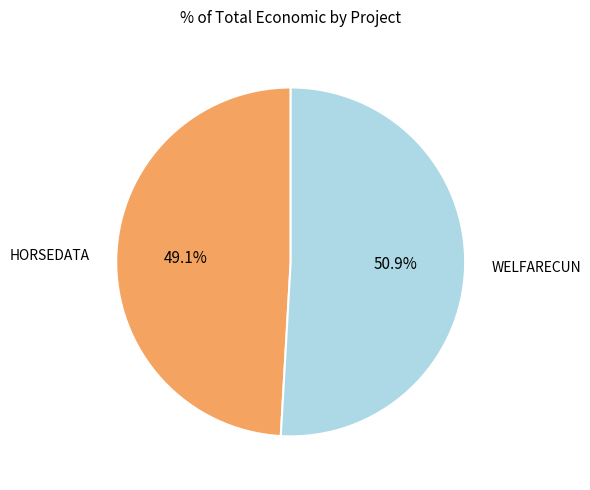

Is there any slice that represents more than half of the pie?

Yes